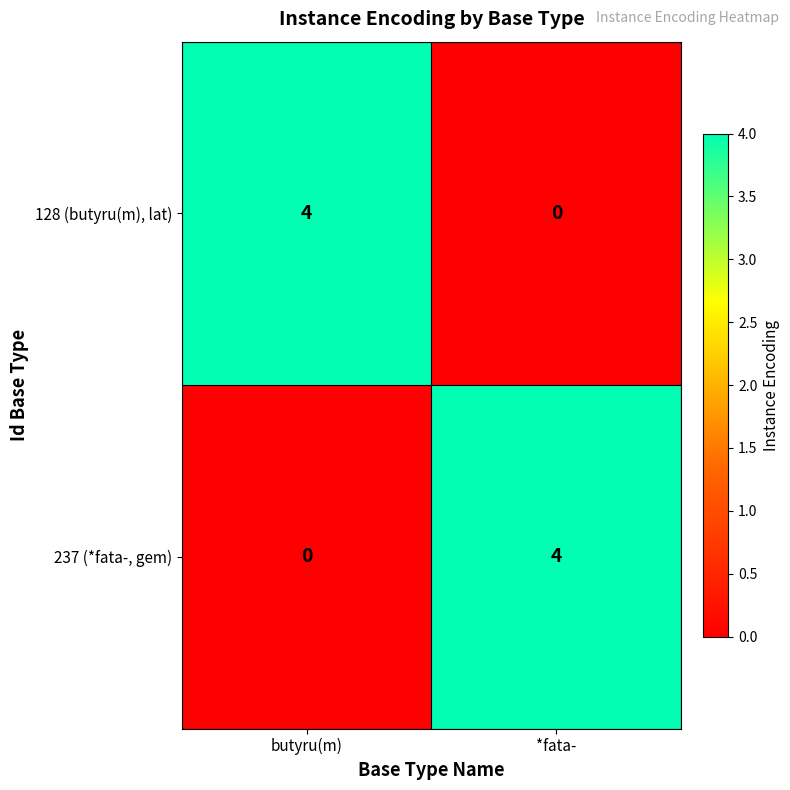

What is the total value across all series at butyru(m)?

4